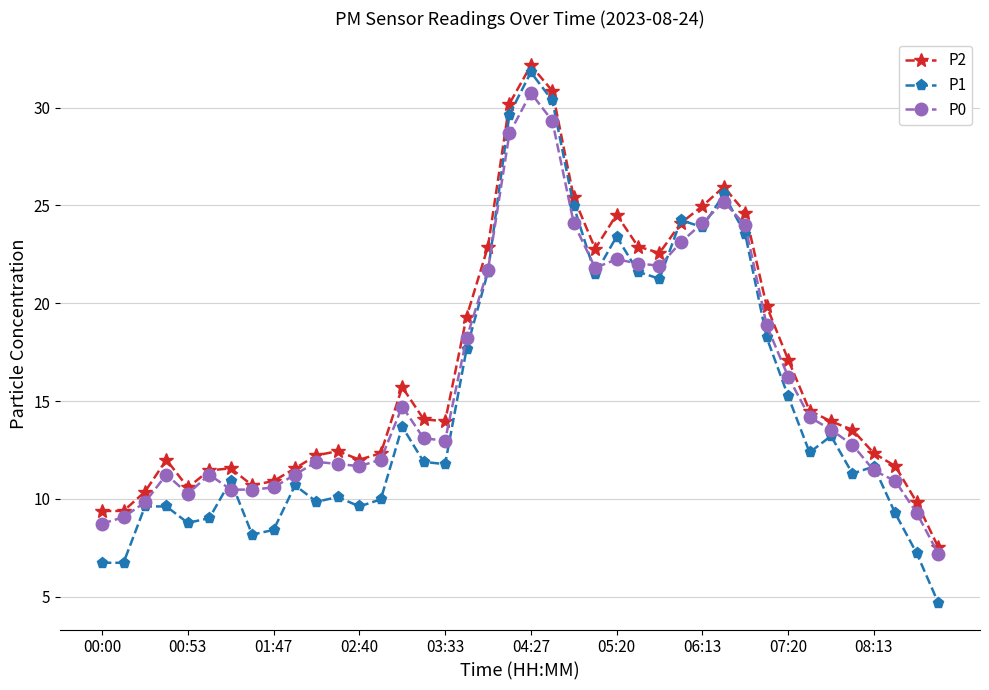

What is the lowest value of the P1 series?

4.7